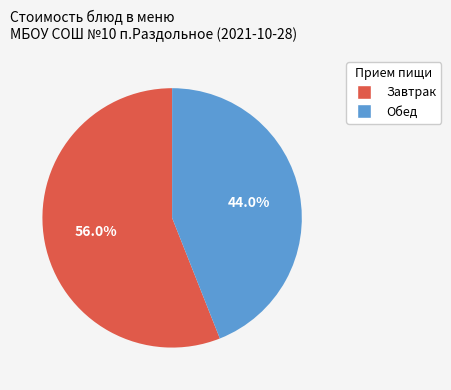

Is there any slice that represents more than half of the pie?

Yes